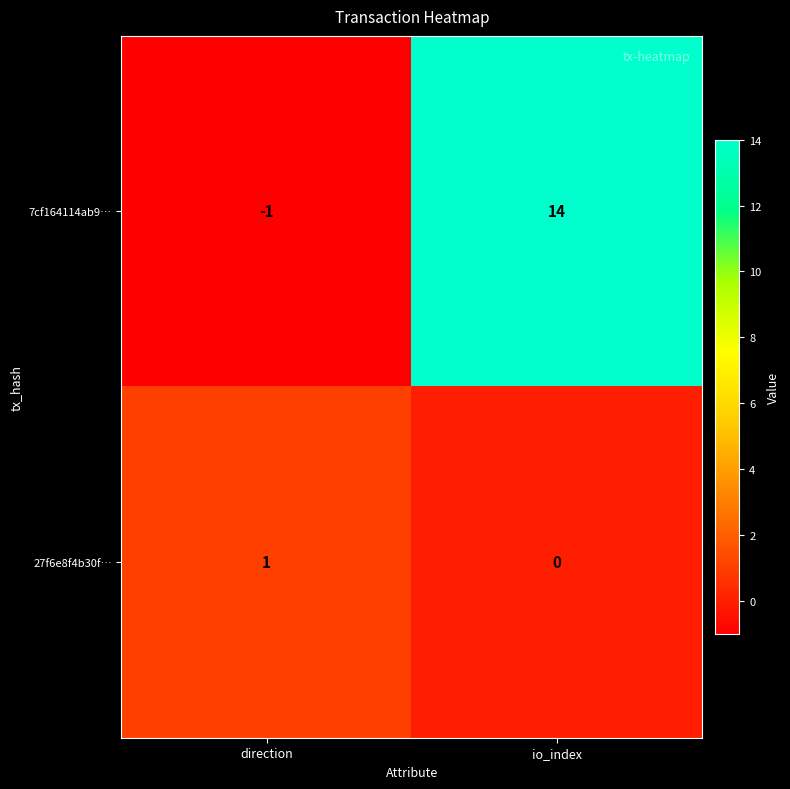

Count the number of categories in the chart.

2